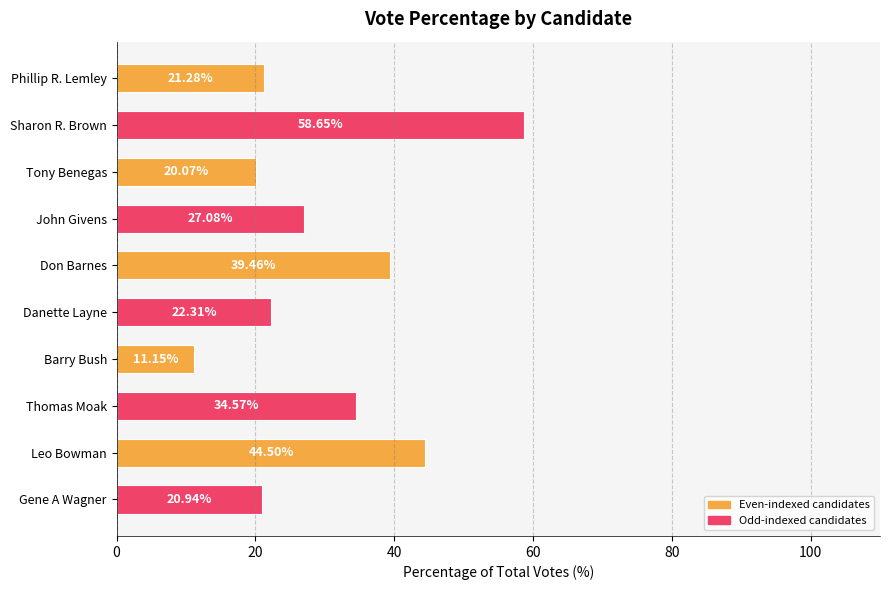

What is the smallest value displayed?

11.1